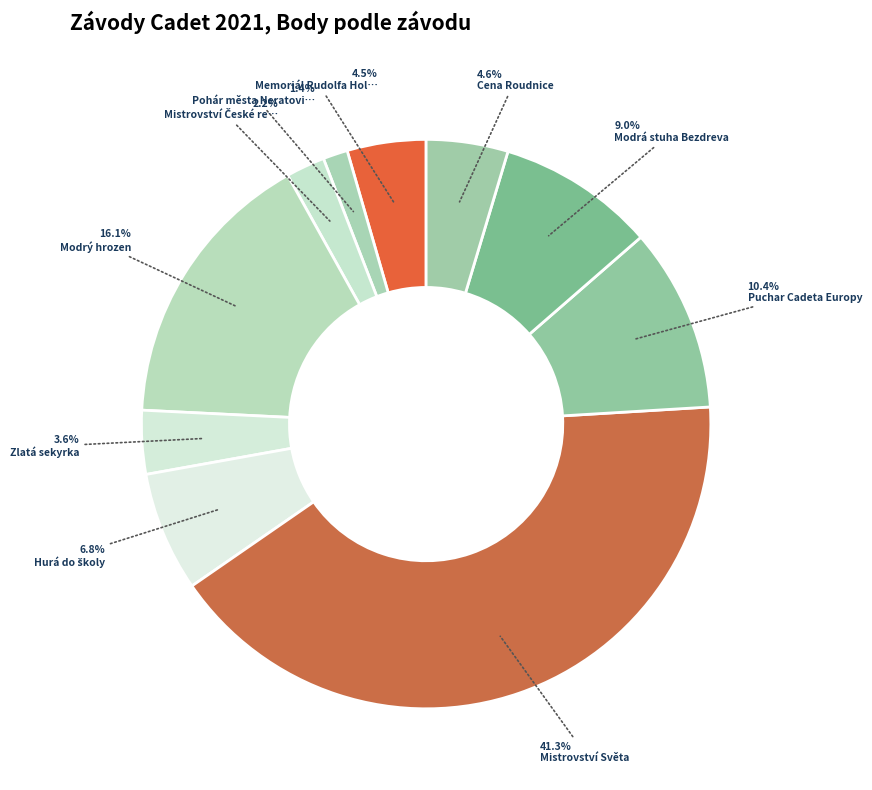

Which slice is the smallest?

Pohár města Neratovice